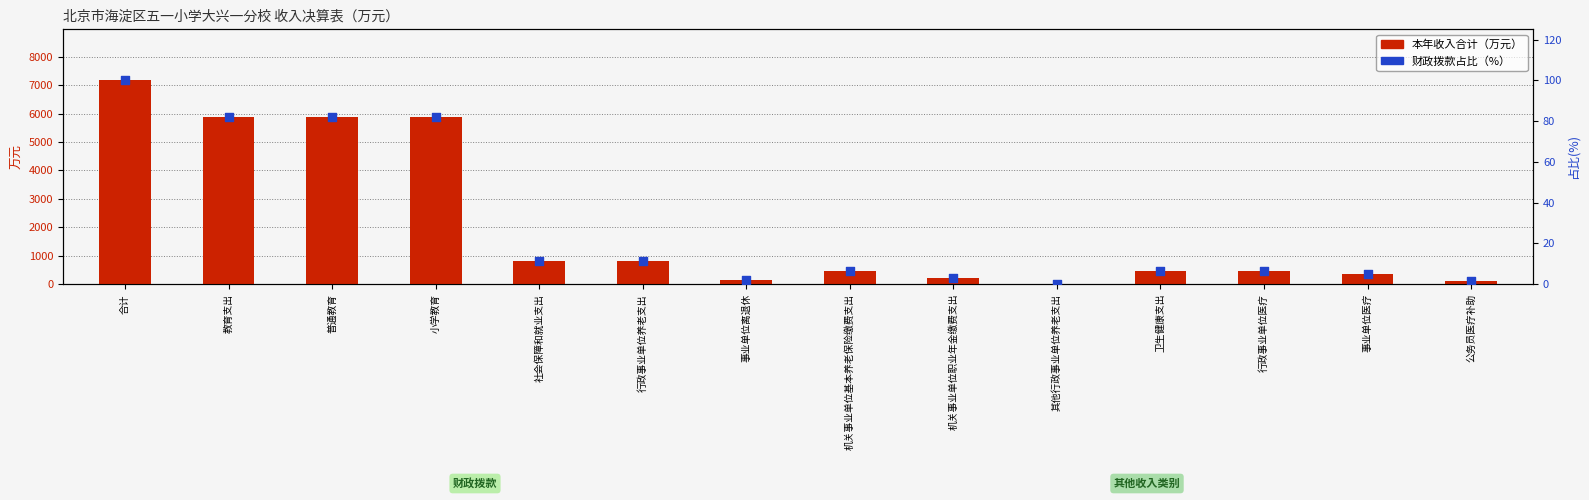

Which series reaches the minimum Y coordinate?

财政拨款占比(%)